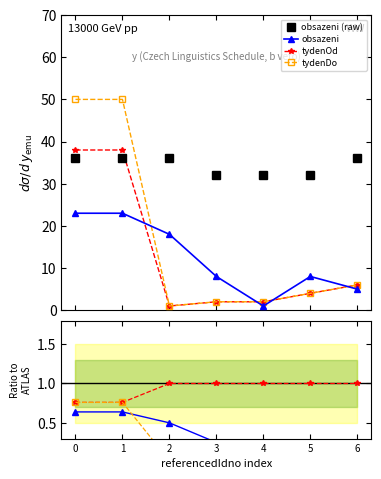

How many lines are shown in the chart?

4